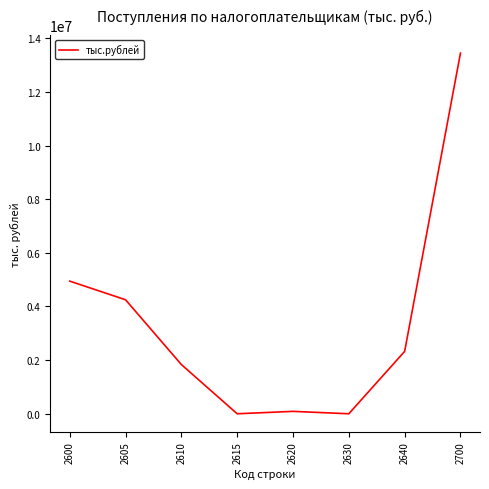

Is it true that the value at 2605 is 2388640?

False